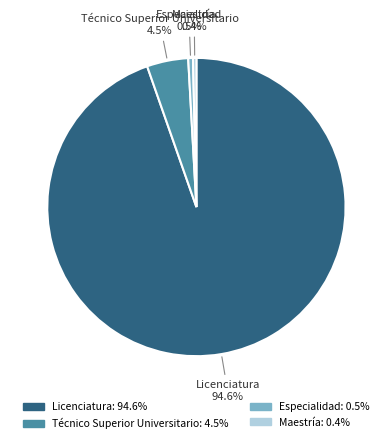

Which slice is the largest?

Licenciatura